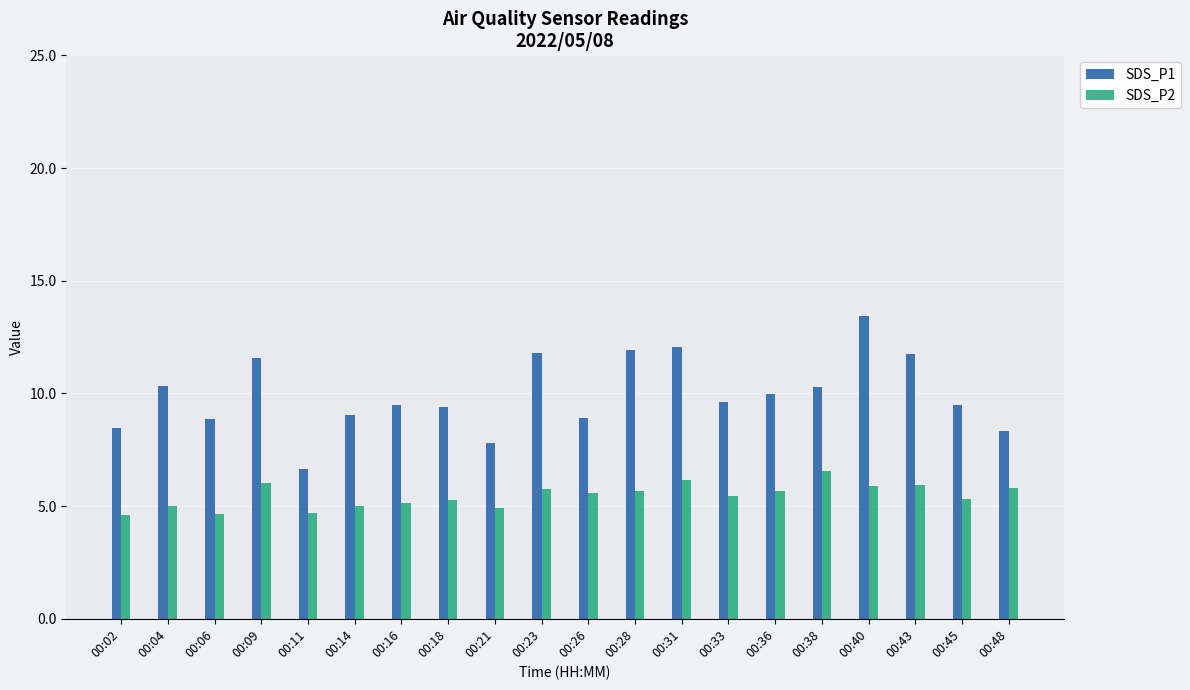

At 00:16, list the series in order from largest to smallest.

SDS_P1, SDS_P2